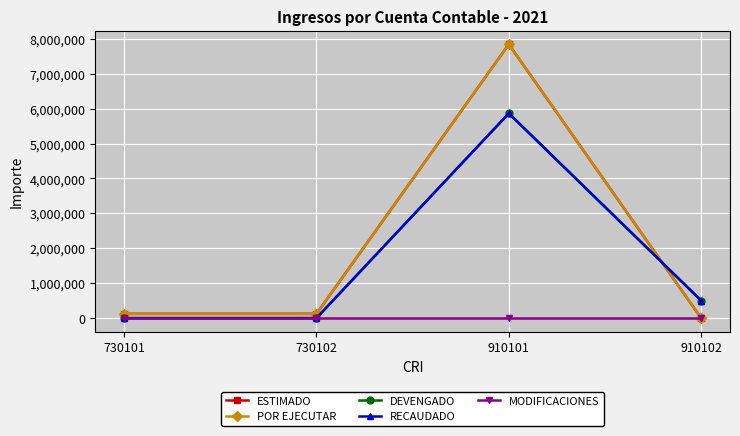

List the labels in order of ESTIMADO value, largest first.

910101, 730101, 730102, 910102